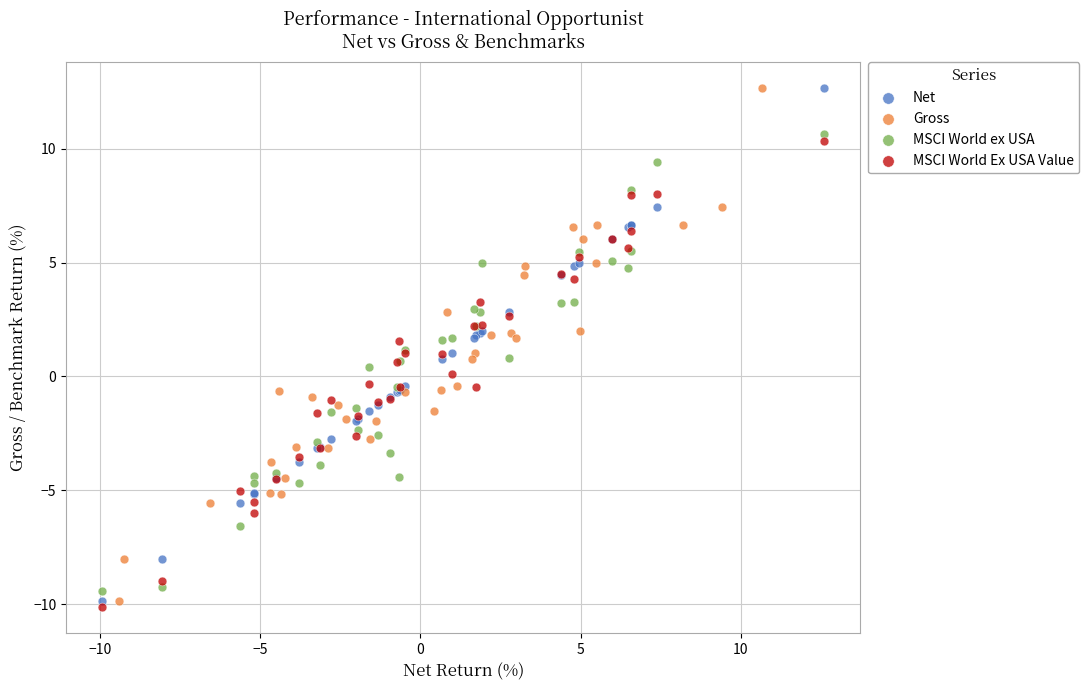

What are all the series names shown in the legend?

Net, Gross, MSCI World ex USA, MSCI World Ex USA Value